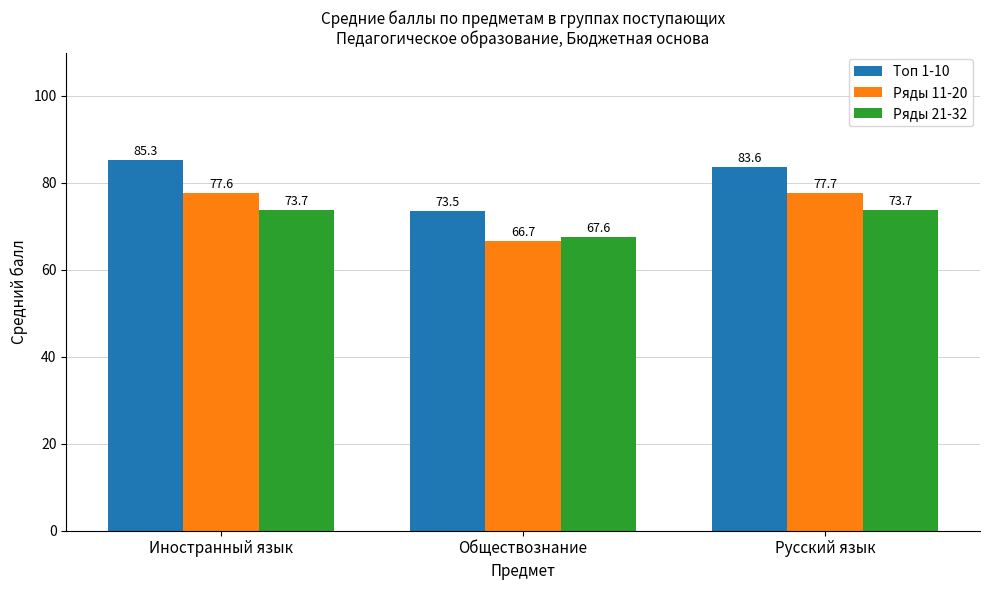

Reading left to right, extract all data points from this chart.

Топ 1-10: Иностранный язык=85.3	Обществознание=73.5	Русский язык=83.6
Ряды 11-20: Иностранный язык=77.6	Обществознание=66.7	Русский язык=77.7
Ряды 21-32: Иностранный язык=73.7	Обществознание=67.6	Русский язык=73.7